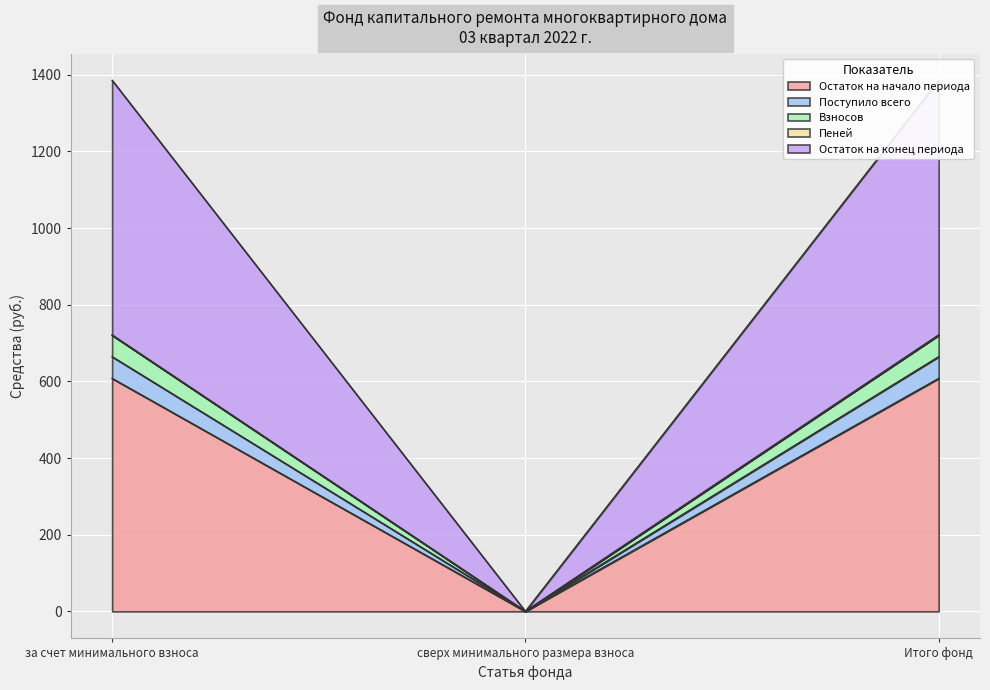

What is the label of the 2nd point from the right?

сверх минимального размера взноса